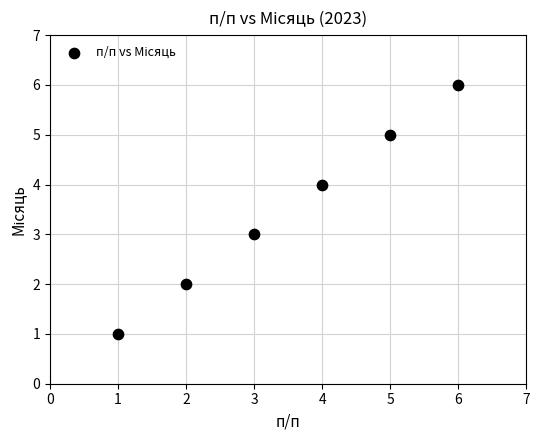

What is the average X value?

4